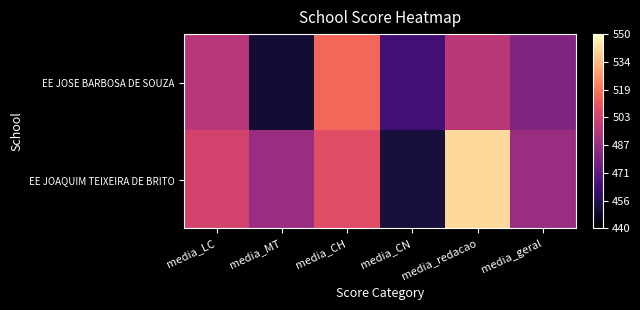

Between media_MT and media_redacao, which is larger?

media_redacao